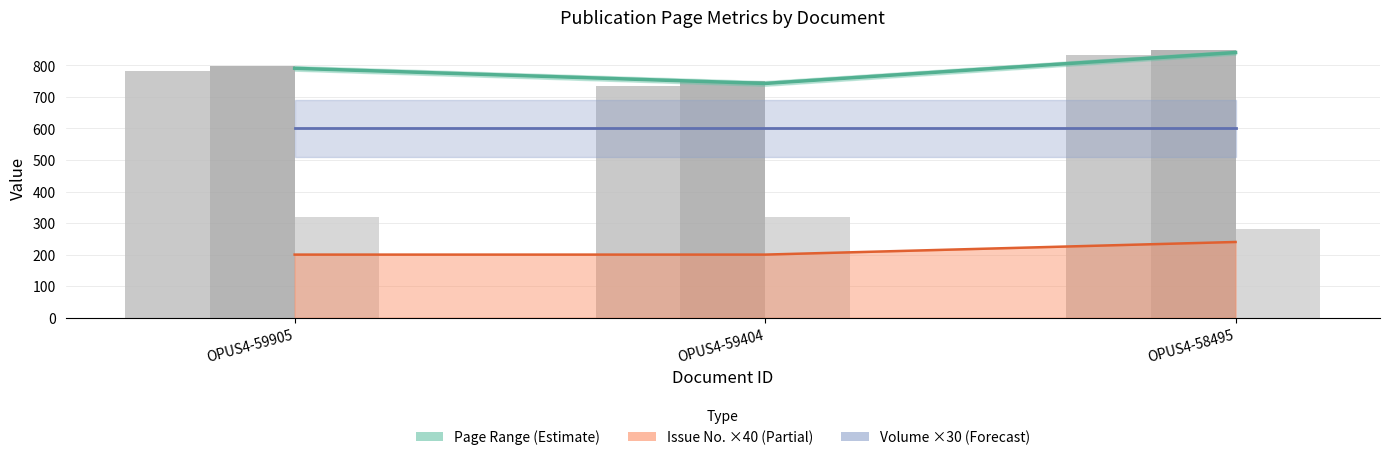

Reading right to left, what are all the values shown in this chart?

Mid-page (Estimate line): 840.5	742.5	790.5
Issue line: 240.0	200.0	200.0
Volume line: 600.0	600.0	600.0
Quelle:Erste Seite: 834.0	735.0	783.0
Quelle:Letzte Seite: 847.0	750.0	798.0
Seitenzahl (×20): 280.0	320.0	320.0